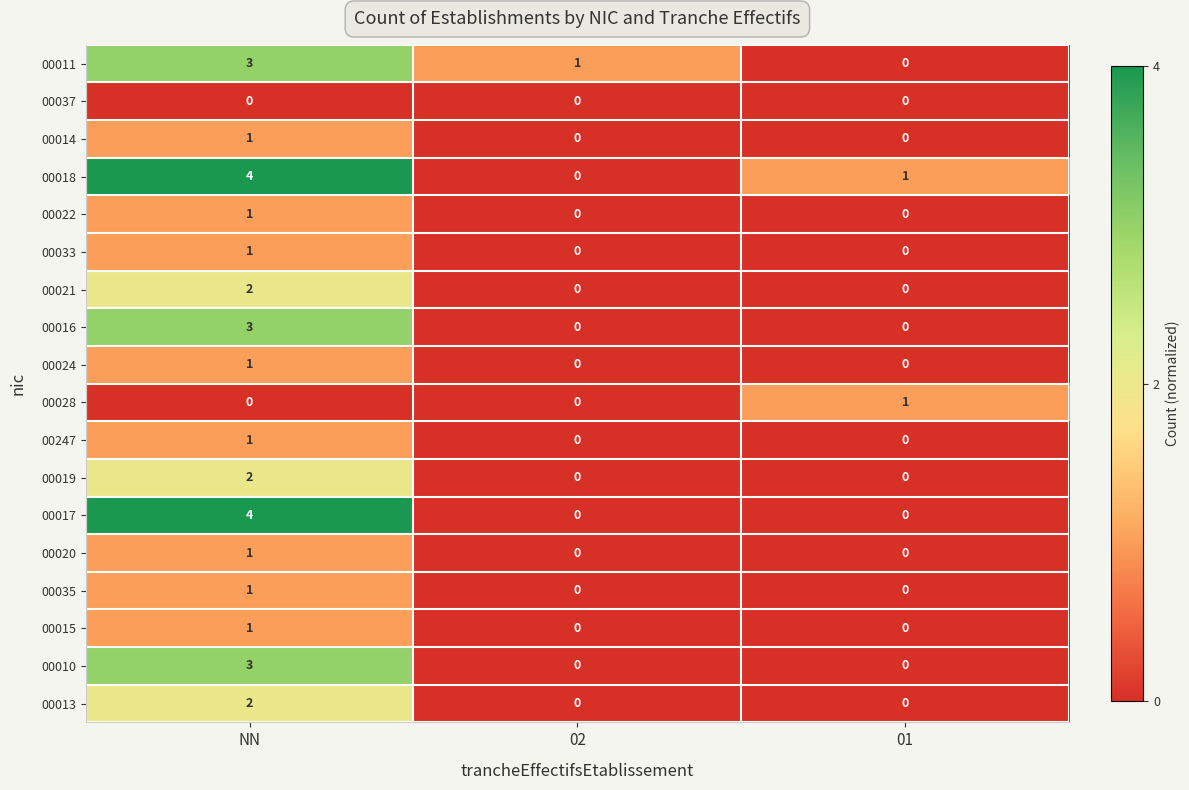

Which series has the largest total across all categories?

00018